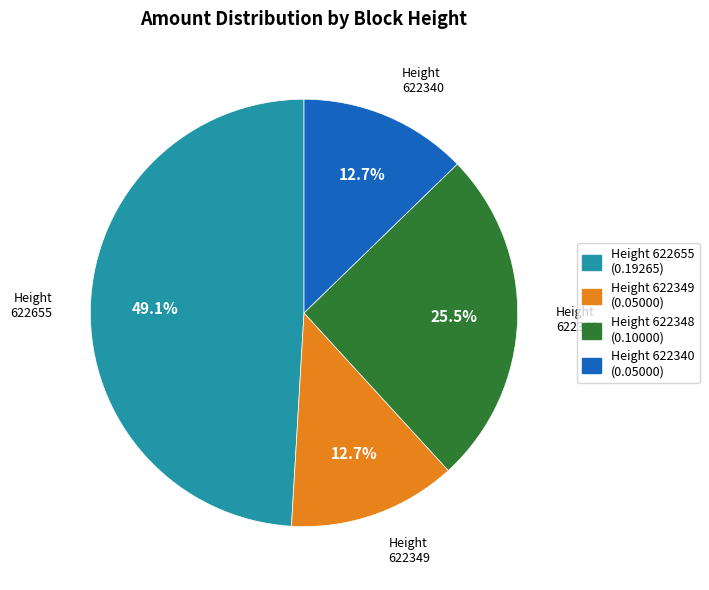

Count the number of slices in the pie.

4